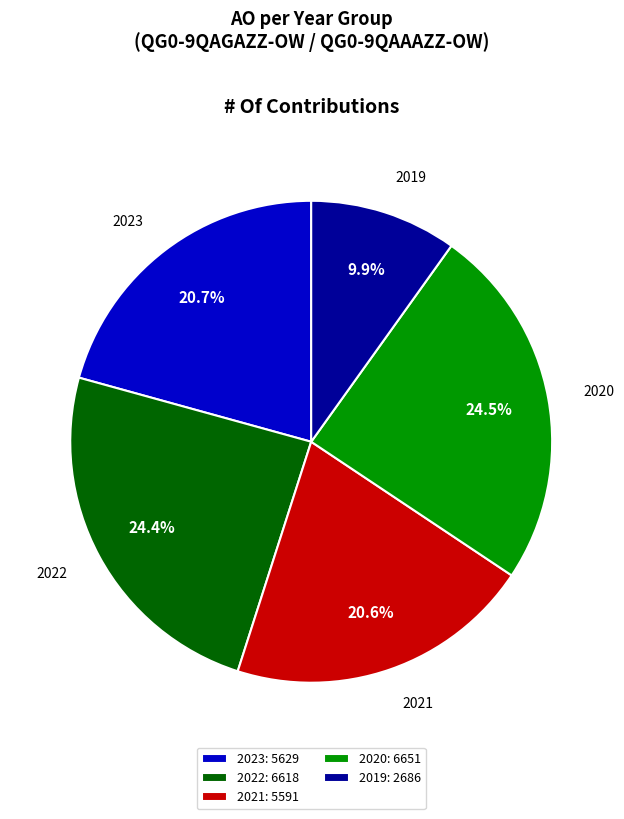

How many slices are in this pie chart?

5